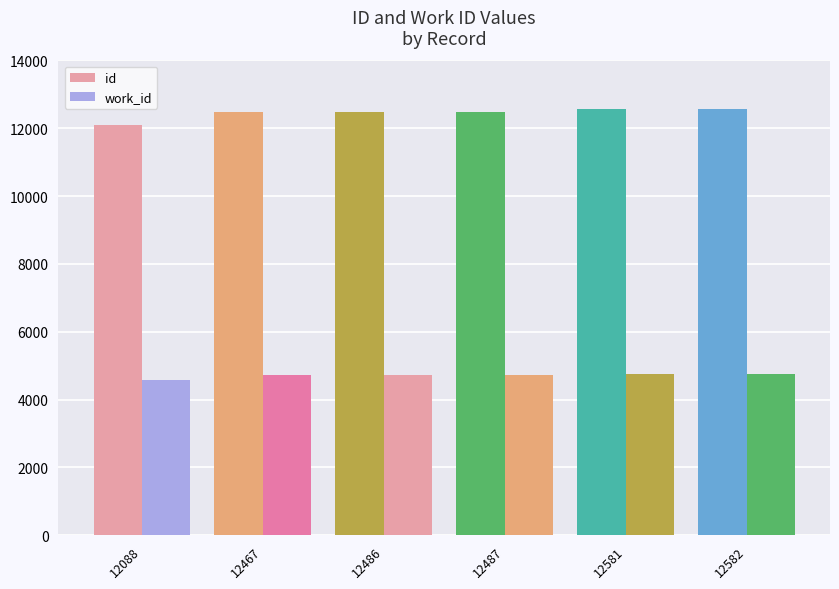

At 12581, list the series in order from largest to smallest.

id, work_id